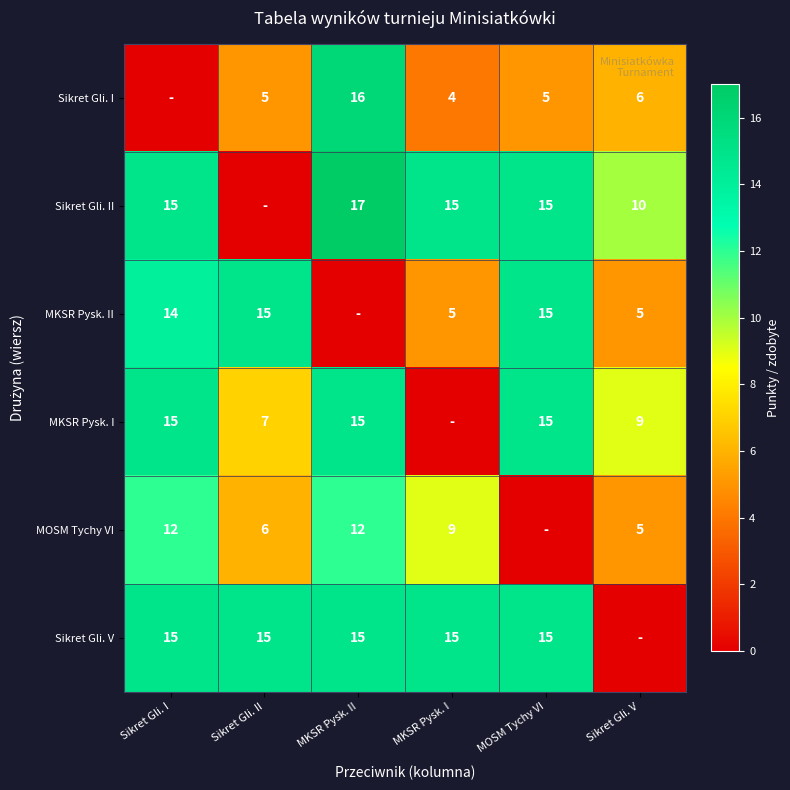

What is the sum of the MKSR Pysk. I values at MKSR Pysk. II and Sikret Gli. I?

30